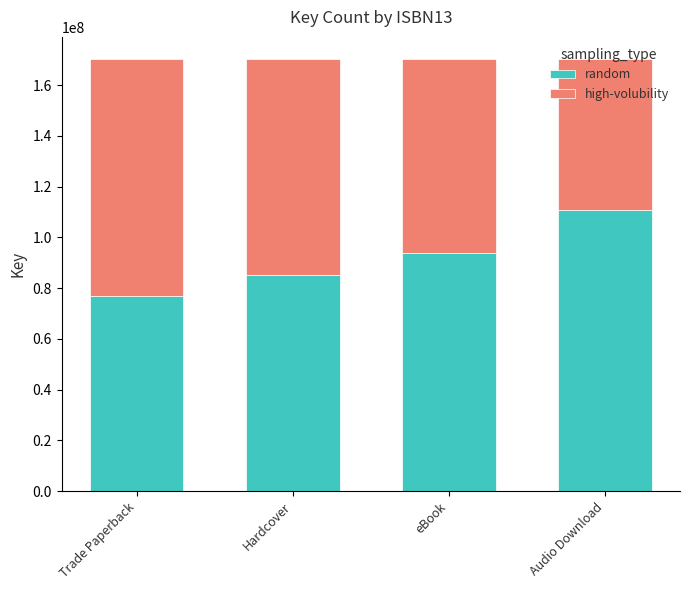

Rank the categories by random value from highest to lowest.

Audio Download, eBook, Hardcover, Trade Paperback